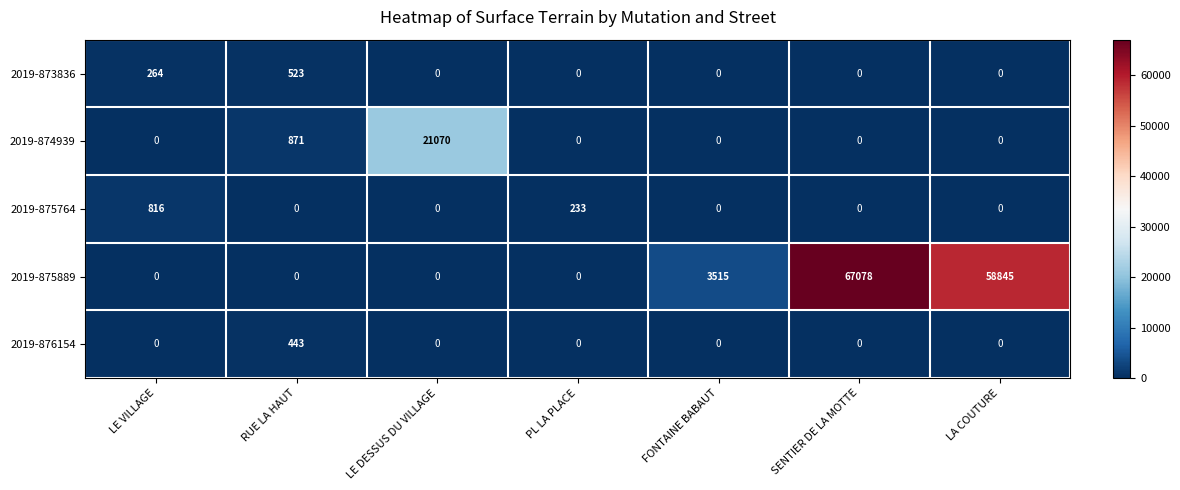

At which label does 2019-875889 reach its peak?

SENTIER DE LA MOTTE